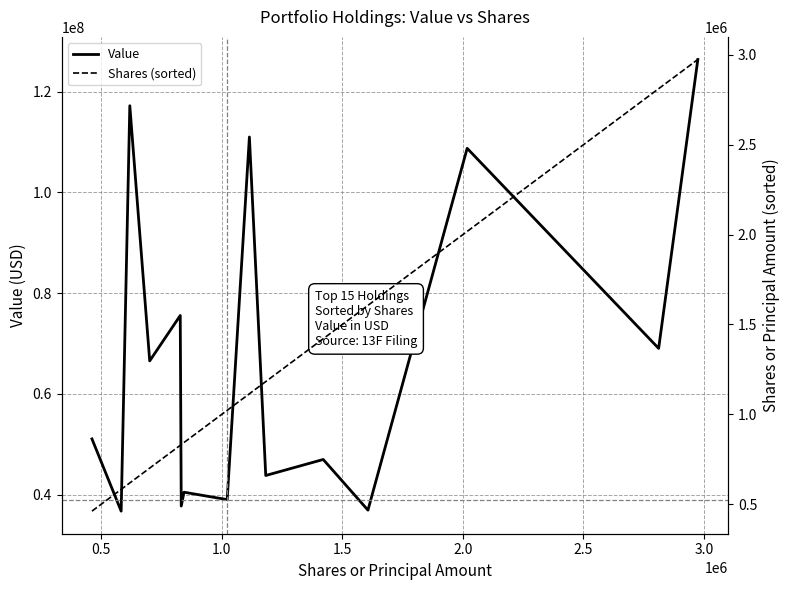

True or false: Shares (sorted) has more than 2 points higher than both neighbors.

False